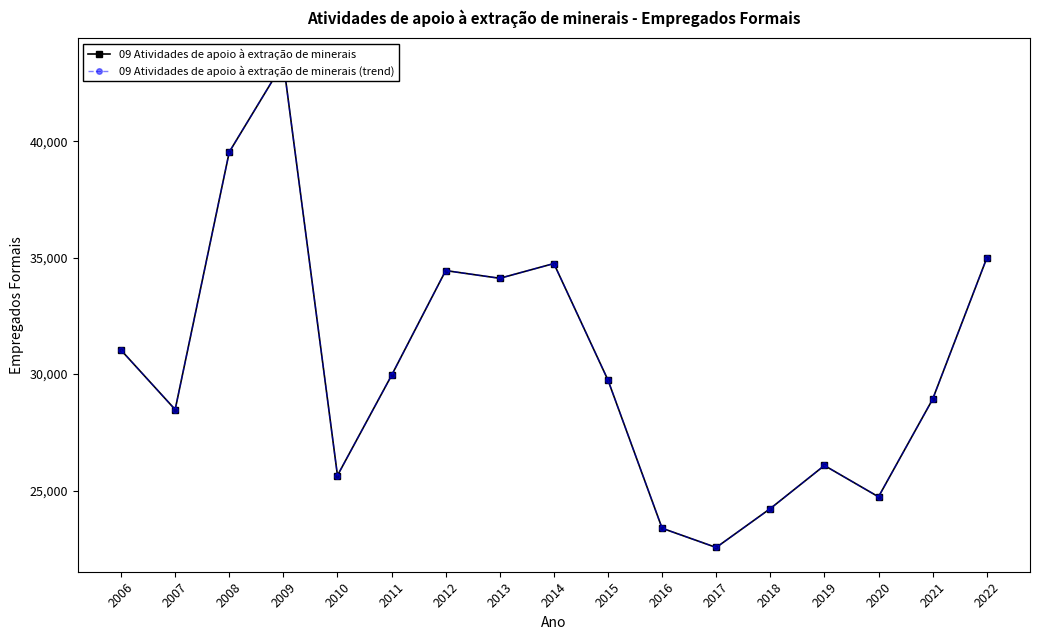

Which series has the largest range (max minus min)?

09 Atividades de apoio à extração de minerais